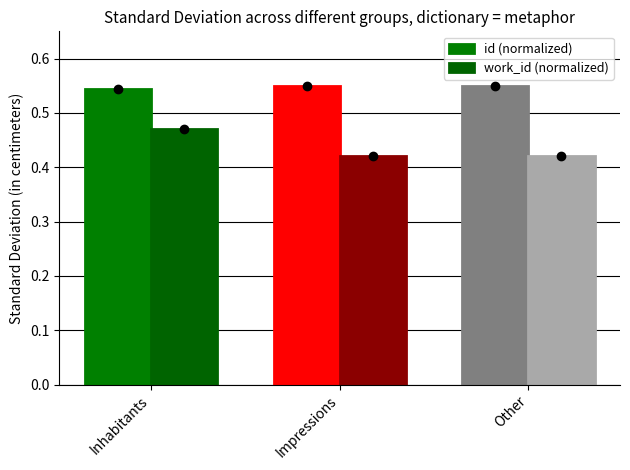

What are all the series names shown in the legend?

id (normalized), work_id (normalized)